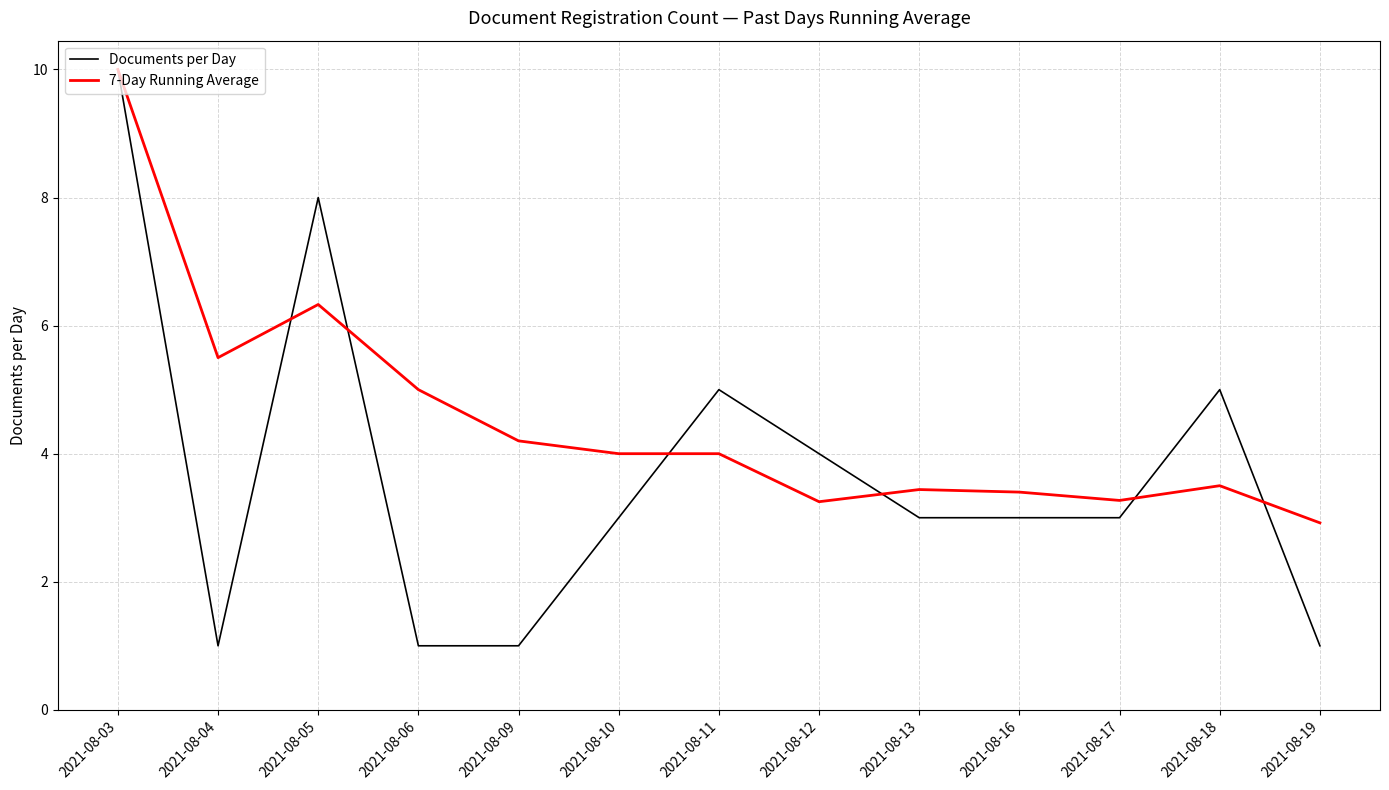

Which series changed the most between 2021-08-09 and 2021-08-11?

Documents per Day